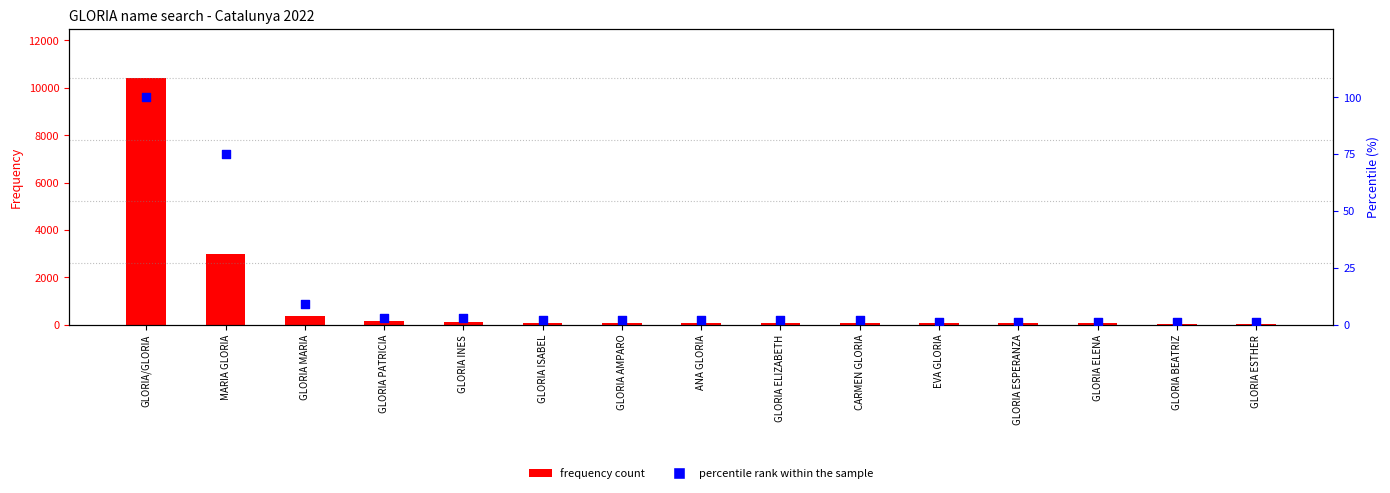

What is the total value across all series at ANA GLORIA?

73